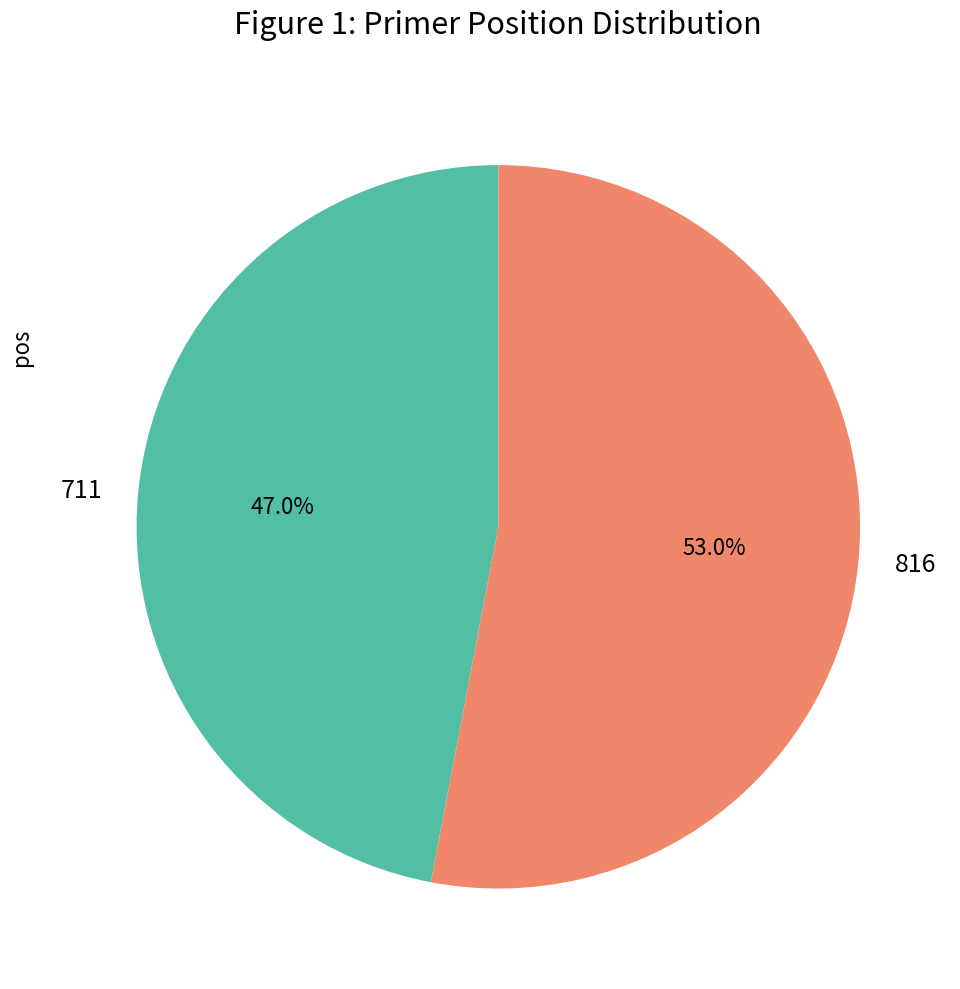

Which category has the biggest portion of the pie?

816